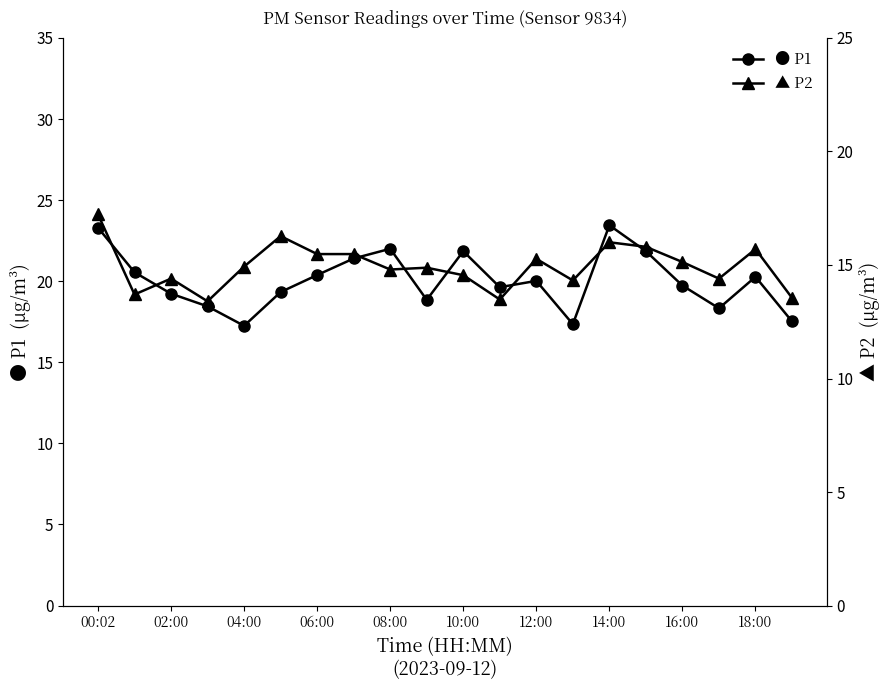

The ● P1 series shows 17.2 at 04:00. True or false?

True